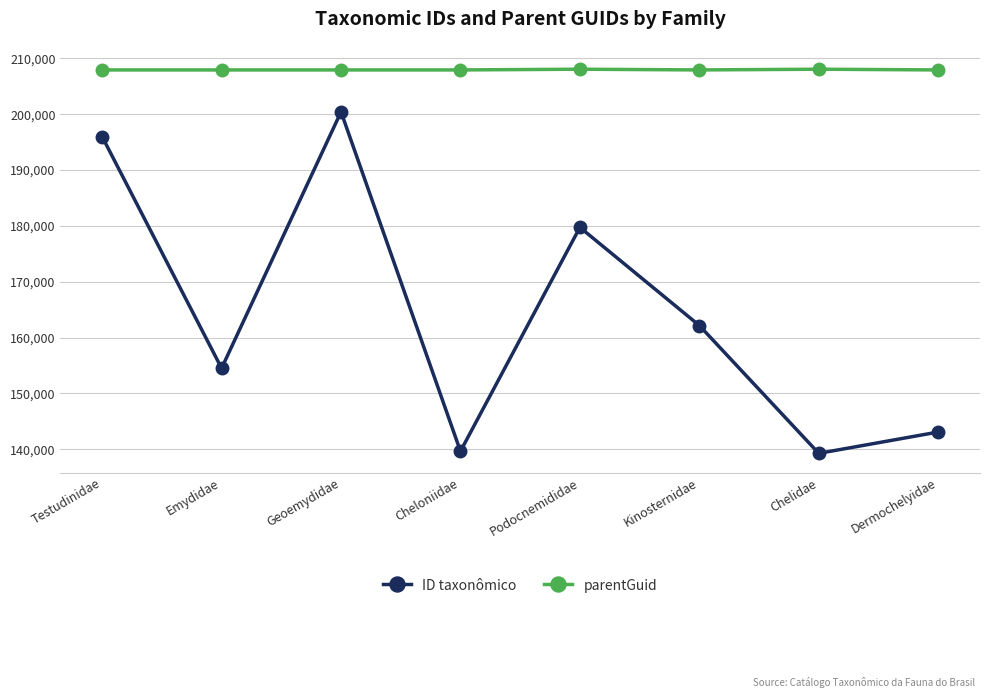

What is the total value across all series at Dermochelyidae?

351009